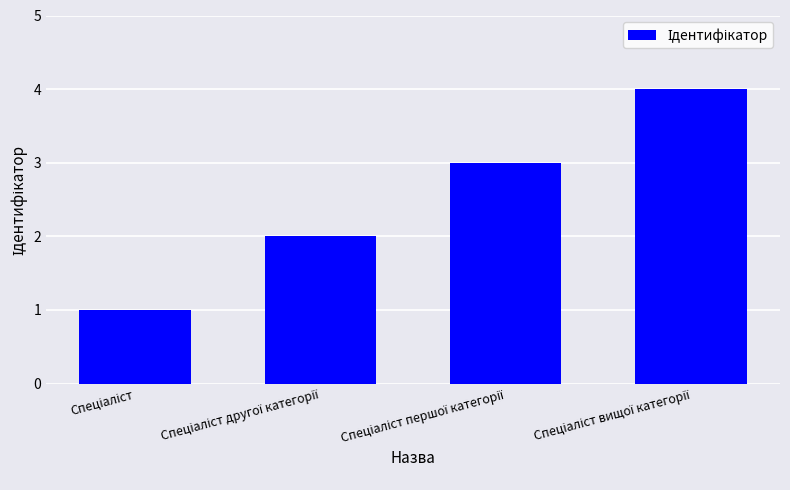

What is the difference between the maximum and minimum values?

3